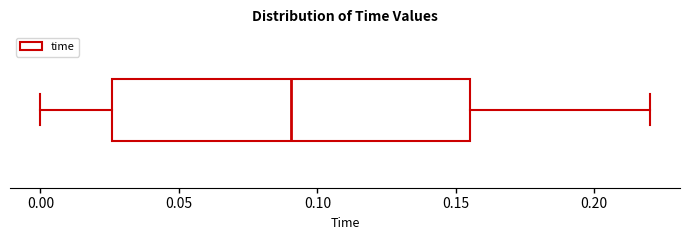

Read this box plot against the x-axis: the position of the median line, the range covered by the box, and the ends of both whiskers. The values are not printed on the chart, so give them approximately, as read against the axis.

median 0.090, box 0.025 to 0.155, whiskers 0.000 to 0.220